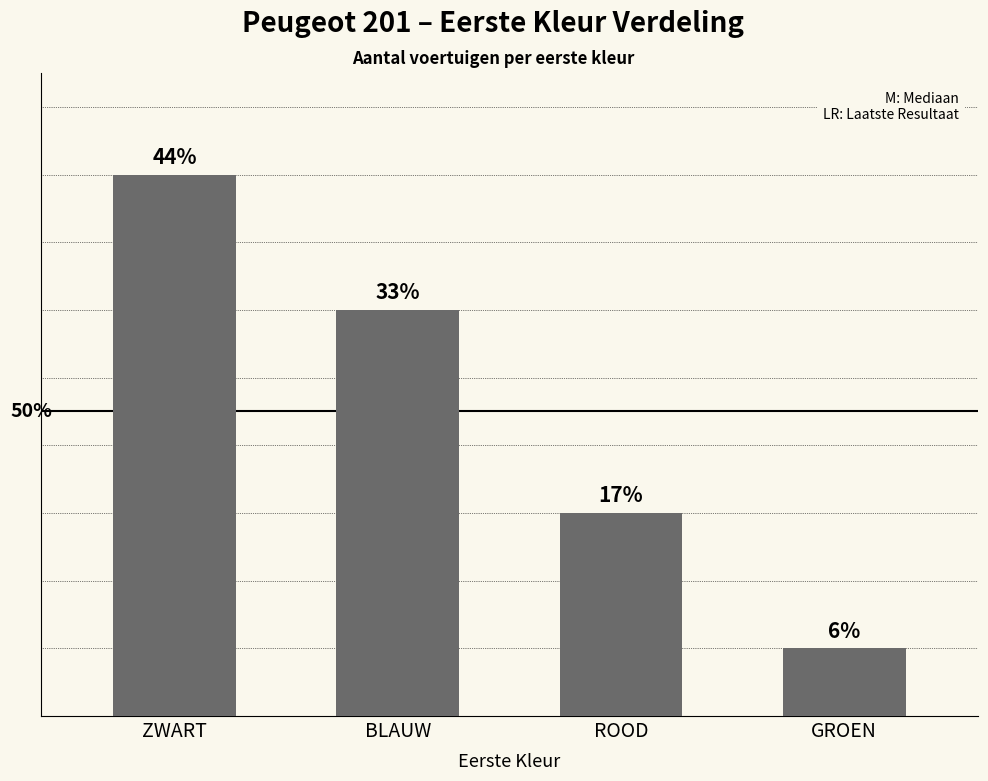

Rank the categories by value from highest to lowest.

ZWART, BLAUW, ROOD, GROEN